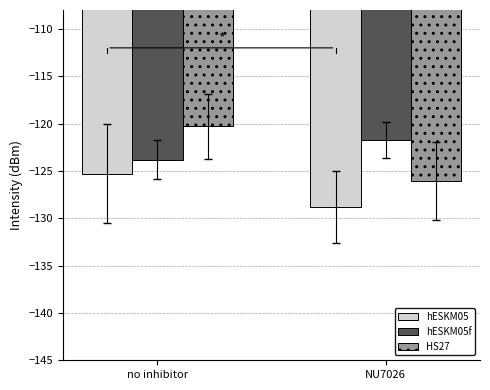

Reading left to right, list all the values displayed in this chart.

hESKM05: -125.3	-128.8
hESKM05f: -123.8	-121.7
HS27: -120.3	-126.1